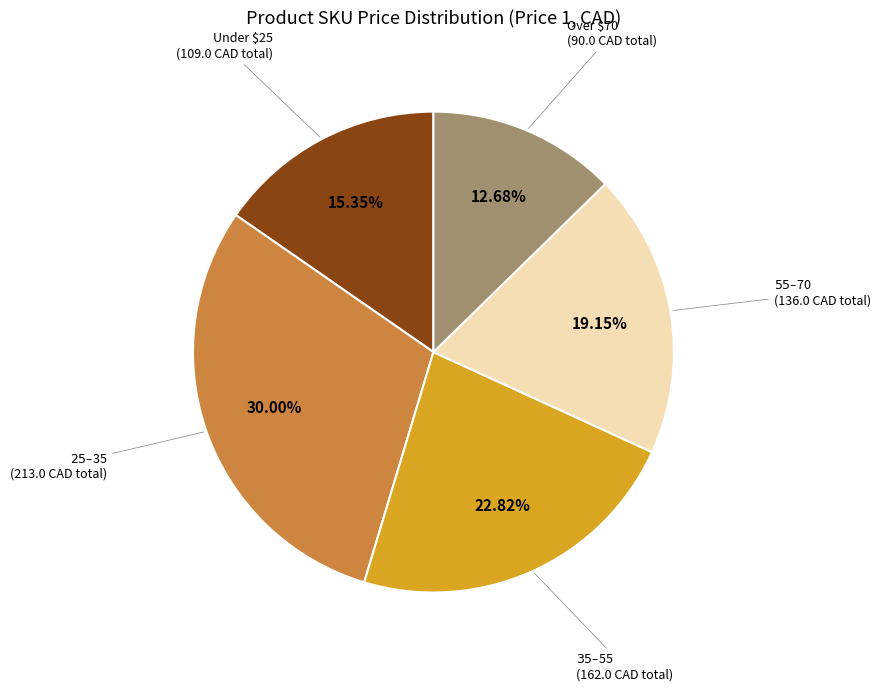

Does any single category account for the majority?

No